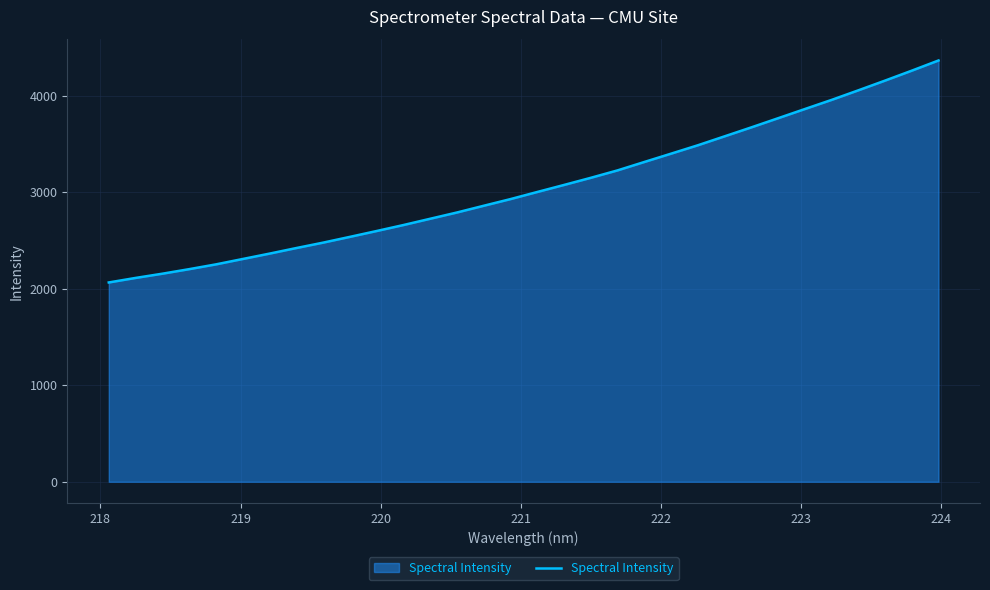

What is the difference between the second highest and minimum values?

2194.2